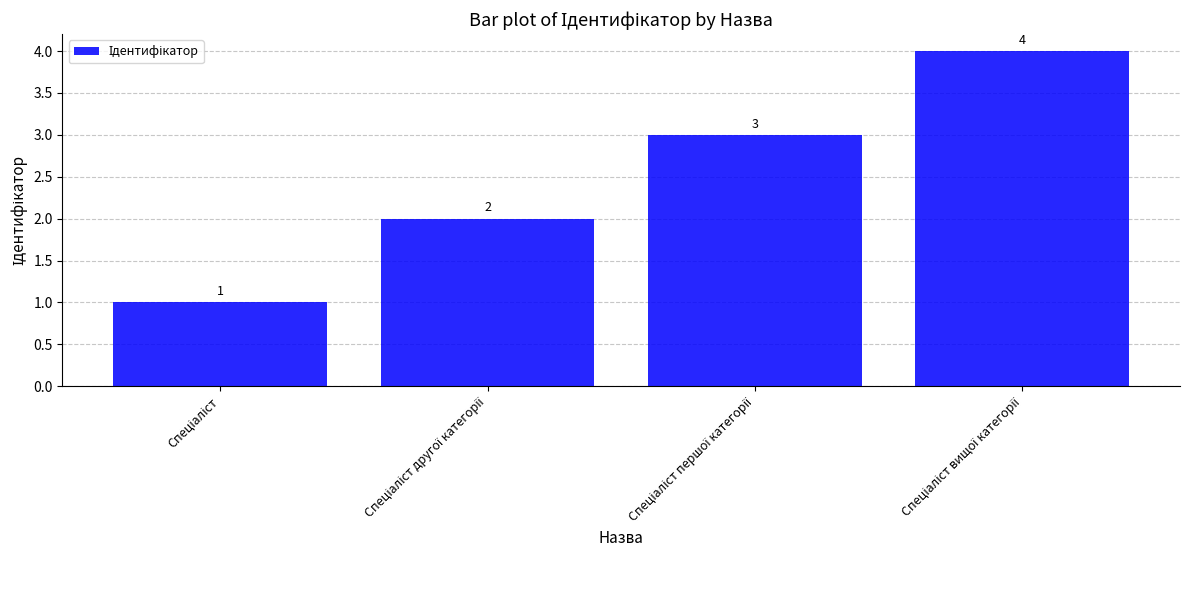

What is the value of the 4th bar from the left?

4